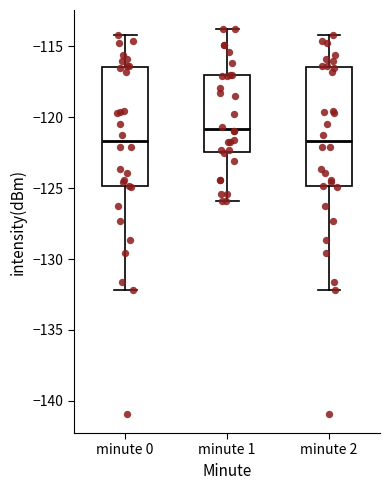

Reading left to right, transcribe this box plot: for each box, give where its median line is, the range the box spans, and where its two whiskers end, as read against the y-axis. The values are not printed on the chart, so give them approximately, as read against the axis.

minute 0: median -121.5, box -125.0 to -116.5, whiskers -132.0 to -114.0
minute 1: median -121.0, box -122.5 to -117.0, whiskers -126.0 to -114.0
minute 2: median -121.5, box -125.0 to -116.5, whiskers -132.0 to -114.0